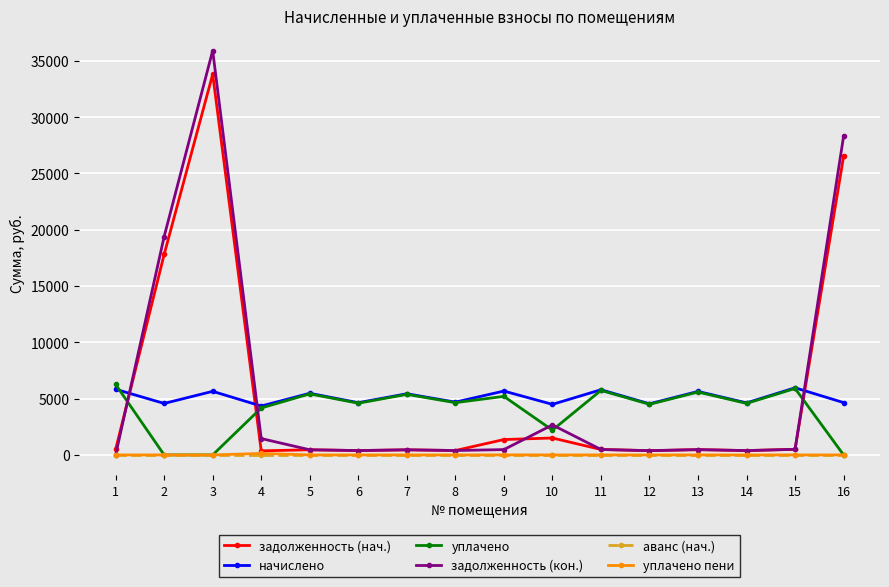

True or false: задолженность (нач.) and аванс (нач.) cross at least once.

False